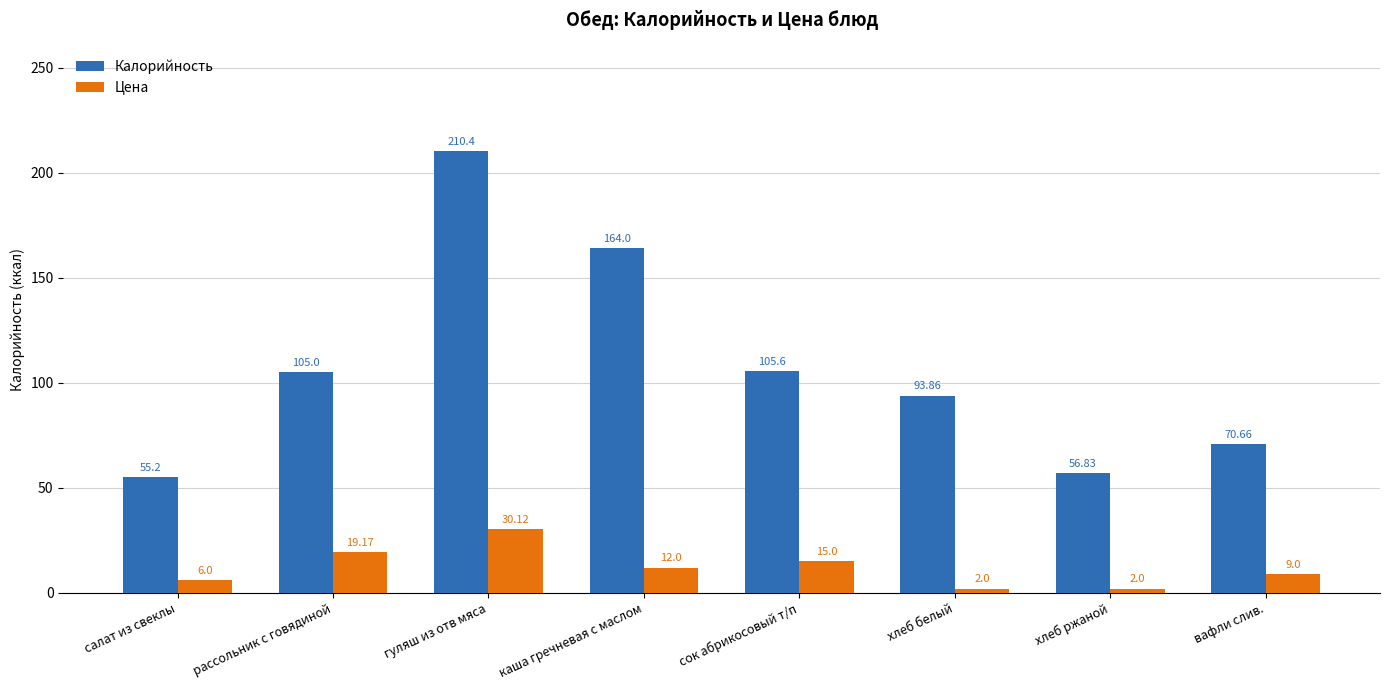

What is the difference between the Калорийность values at вафли слив. and каша гречневая с маслом?

93.3